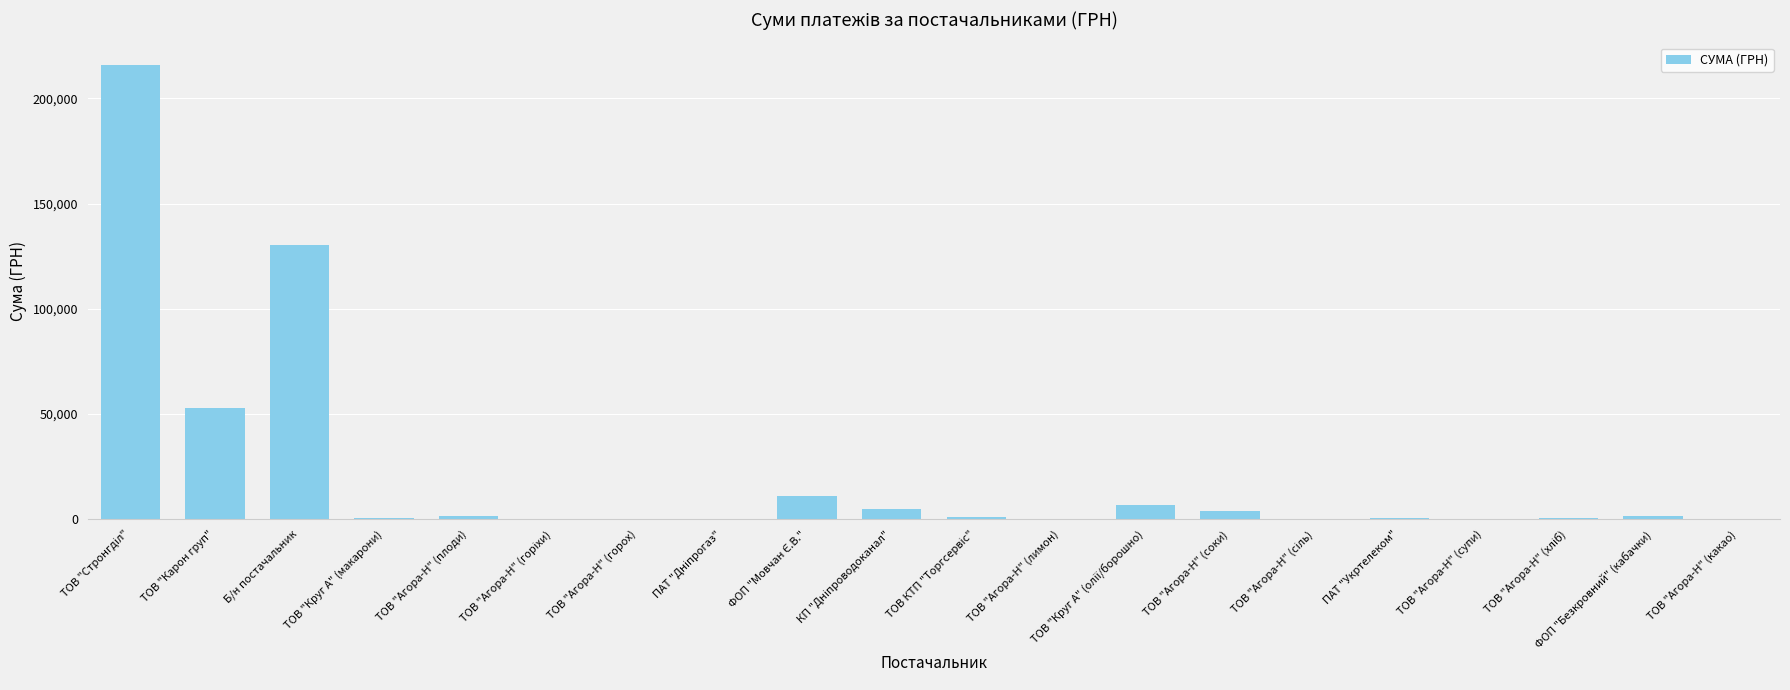

The value at ТОВ "Карон груп" is 52936.8. True or false?

True